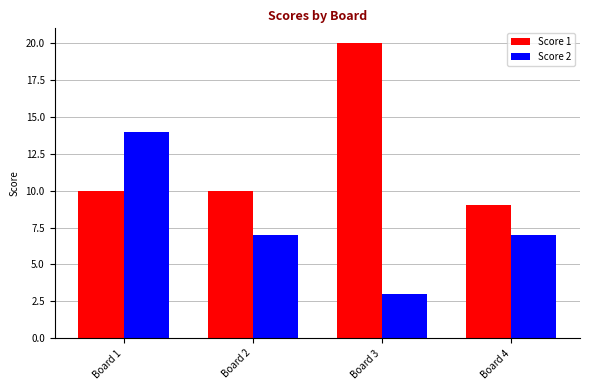

Count the number of data series in this chart.

2